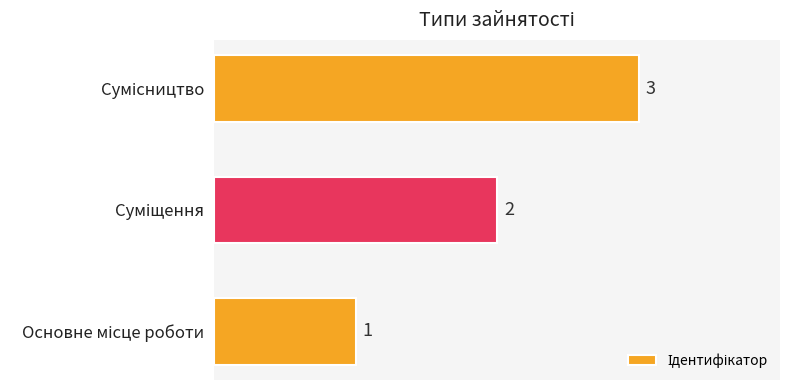

Count the values in the range 1 to 3.

3